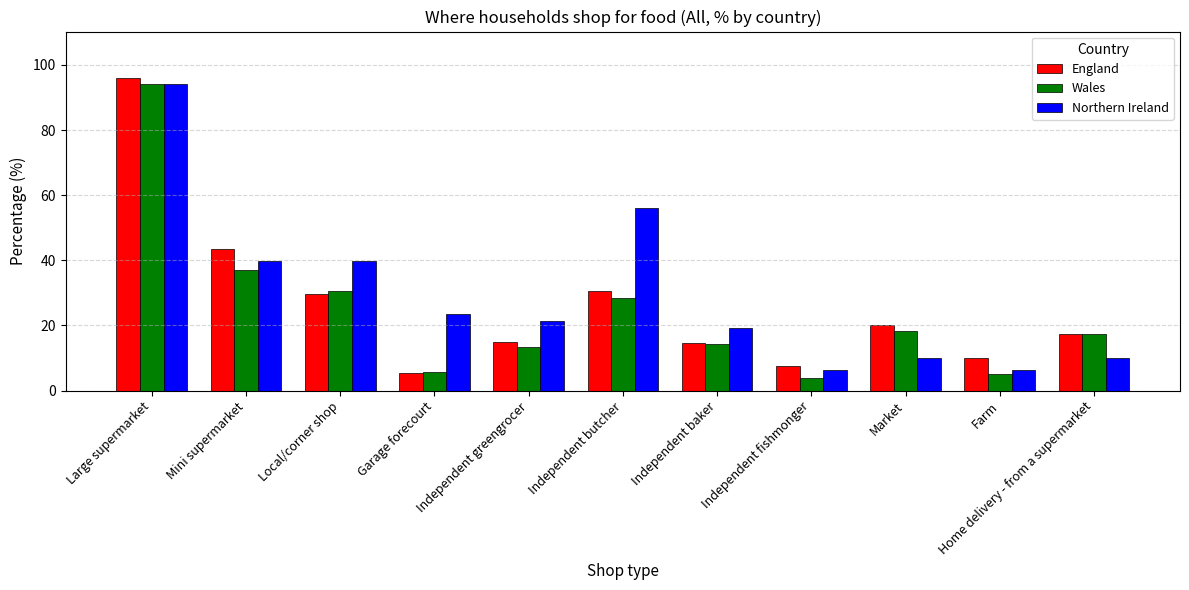

List the series in order of their overall mean, highest first.

Northern Ireland, England, Wales